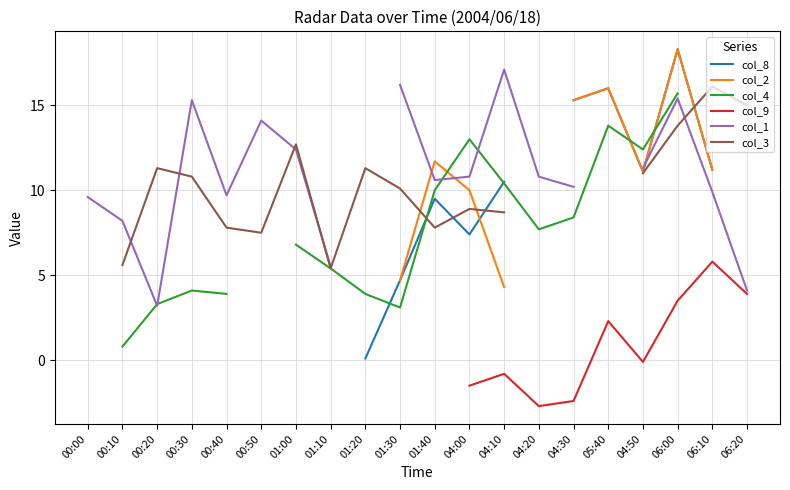

True or false: col_9 and col_1 intersect in this chart.

False